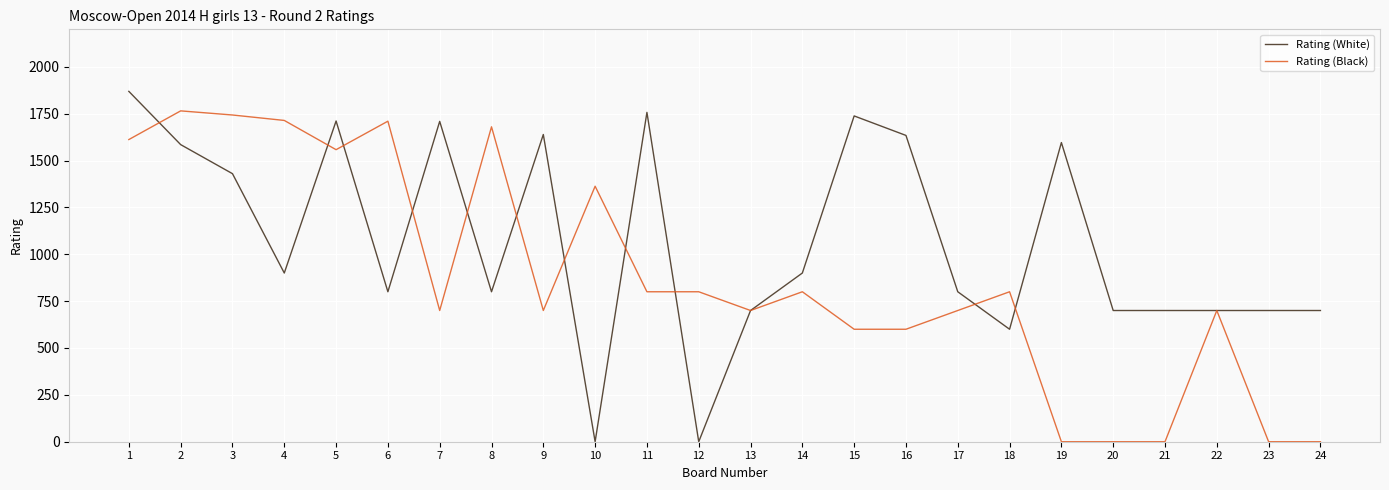

At which label does Rating (Black) first exceed 800?

1